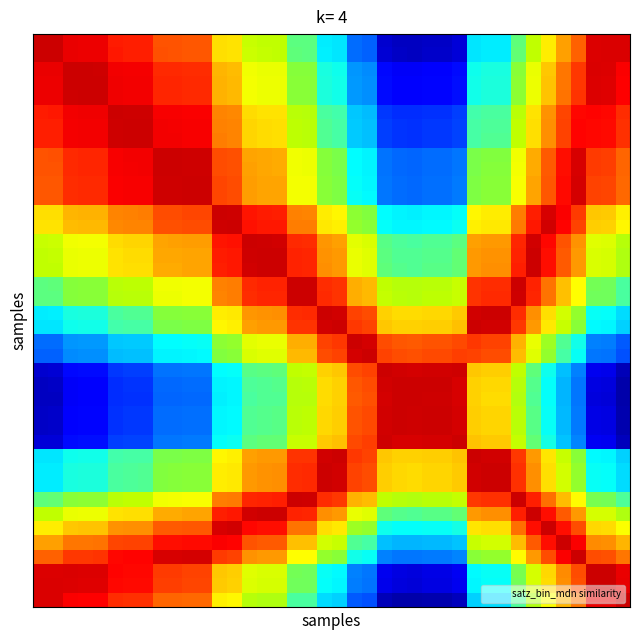

At how many categories does at least one series exceed 38?

40